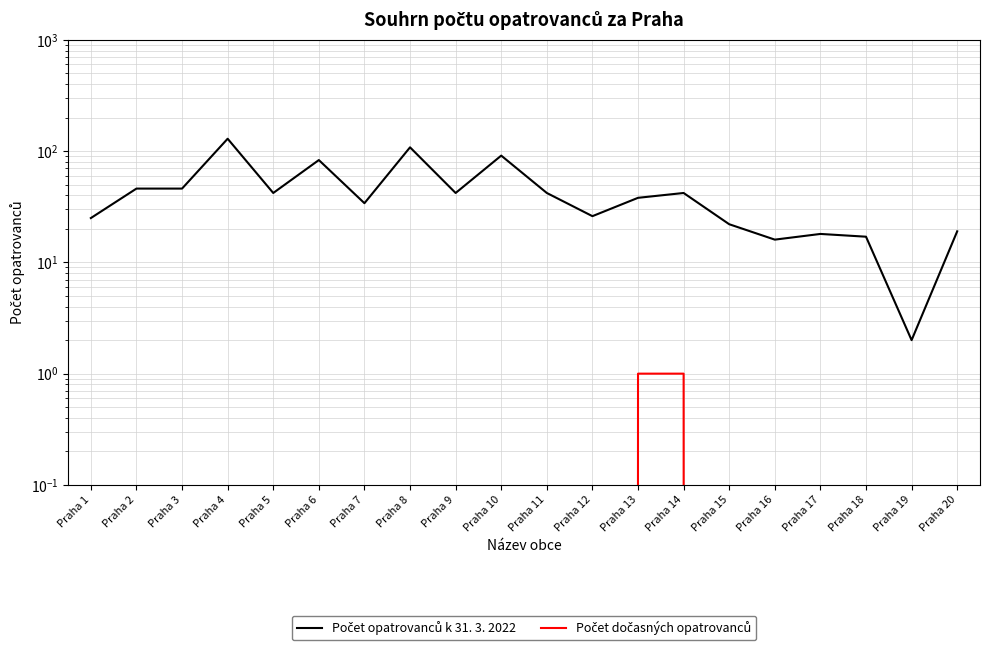

Between Praha 5 and Praha 1, which is larger?

Praha 5